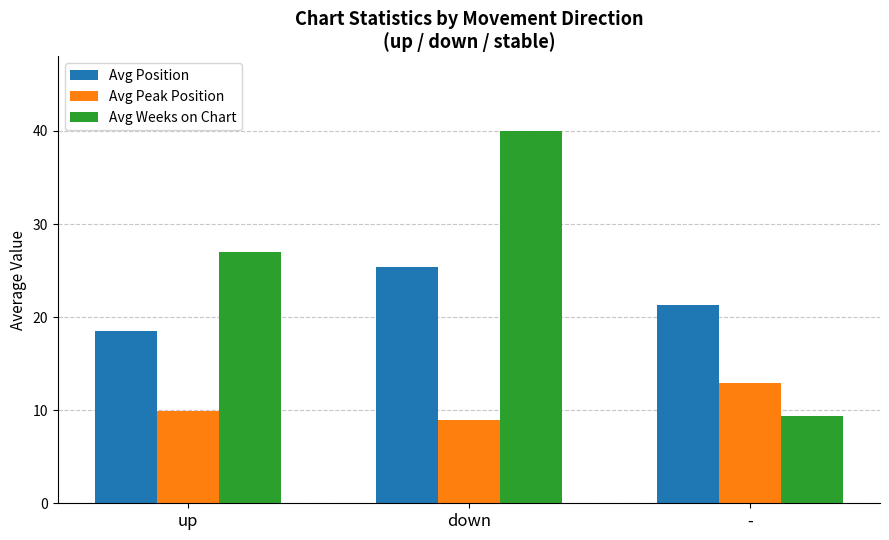

What is the sum of the Avg Peak Position values at up and down?

18.9